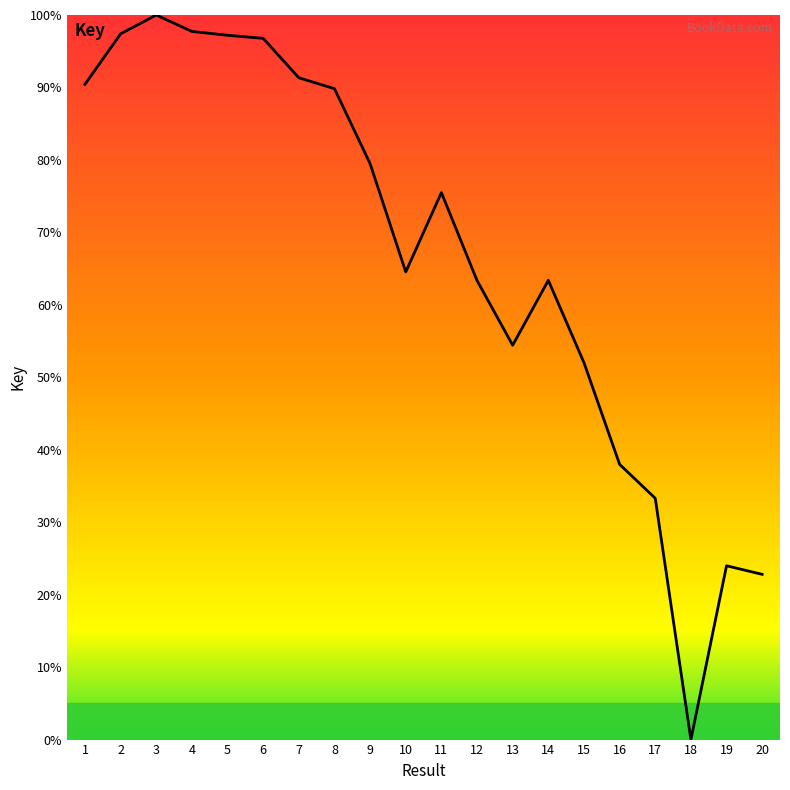

Does the chart display data point markers on the line(s)?

No